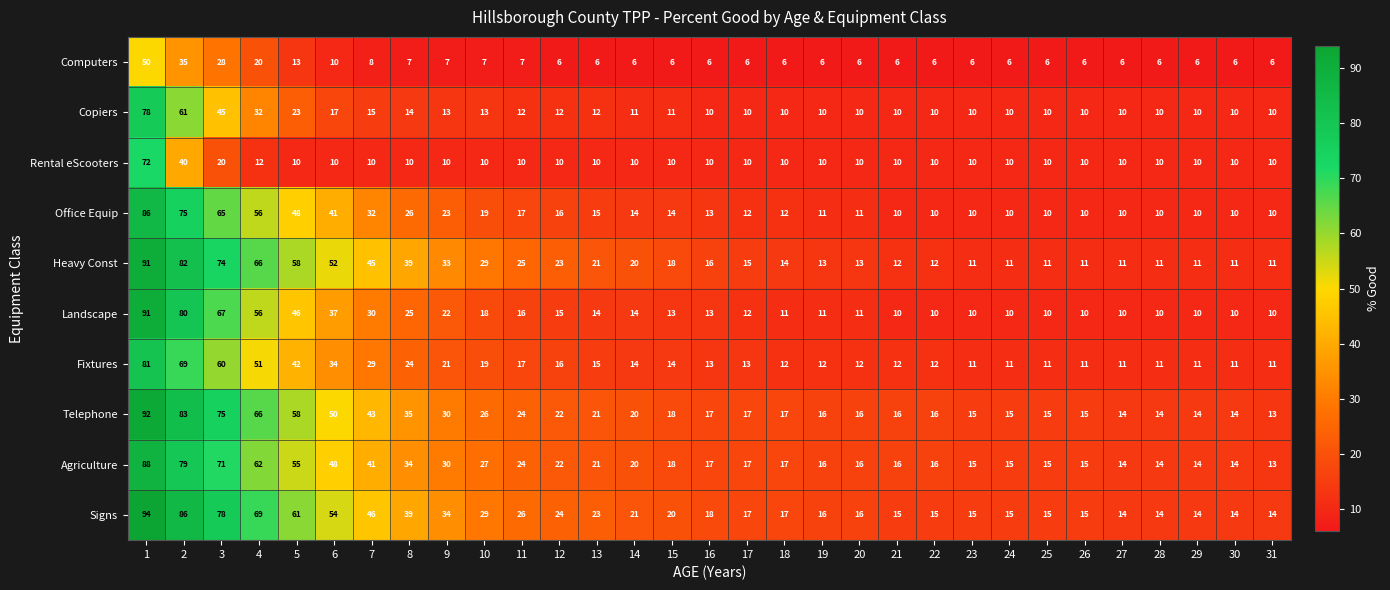

What is the total value across all series at 5?

414